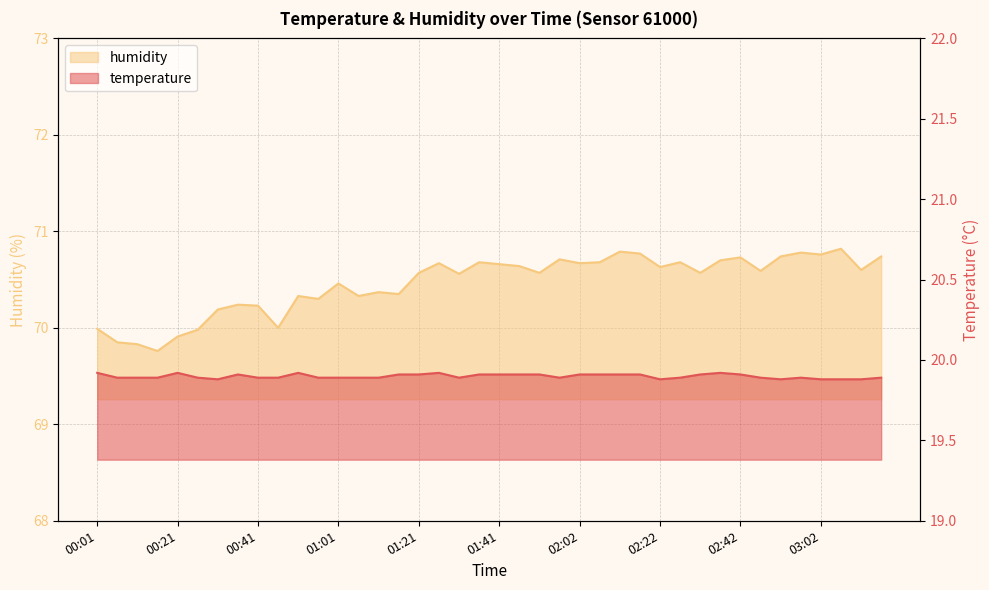

What are all the series names shown in the legend?

temperature, humidity